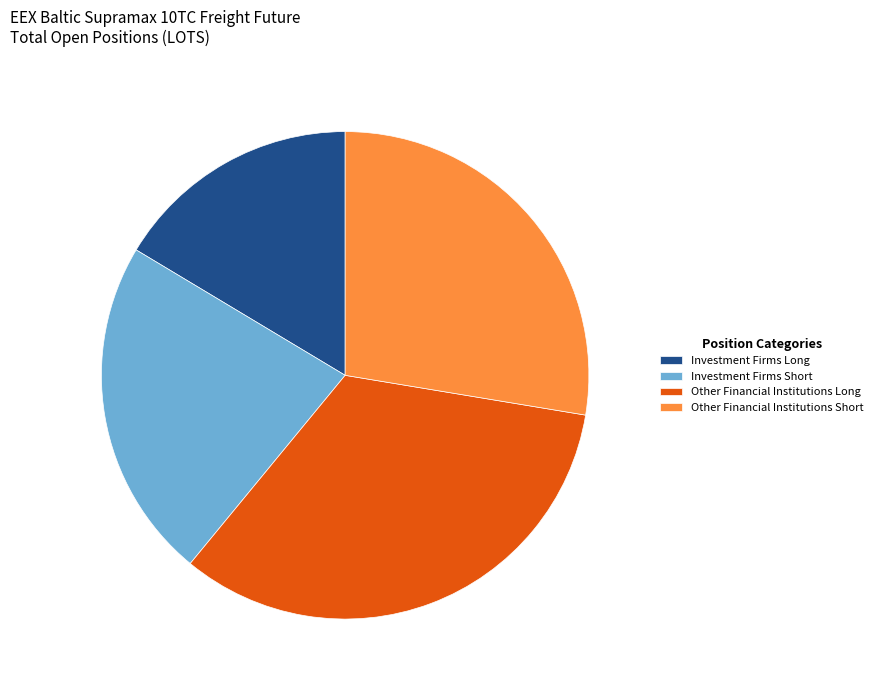

Rank the categories by value from lowest to highest.

Investment Firms Long, Investment Firms Short, Other Financial Institutions Short, Other Financial Institutions Long